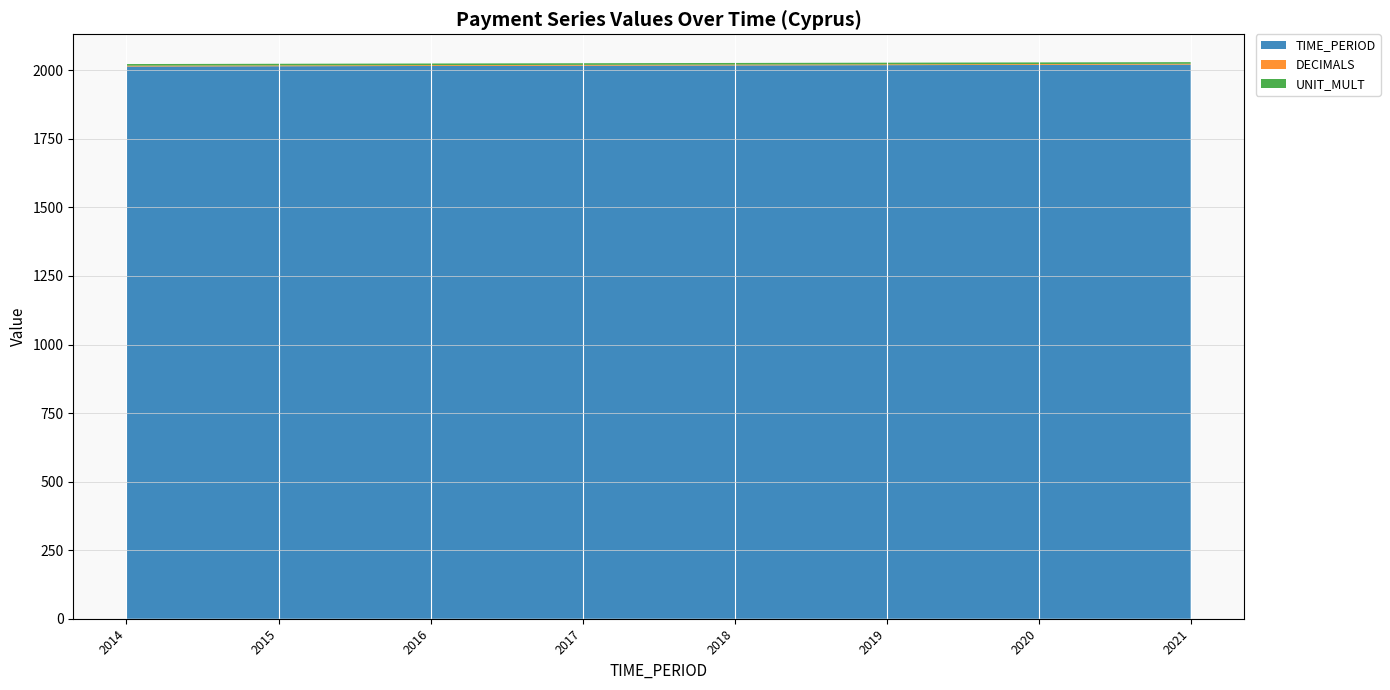

True or false: DECIMALS and TIME_PERIOD intersect in this chart.

False